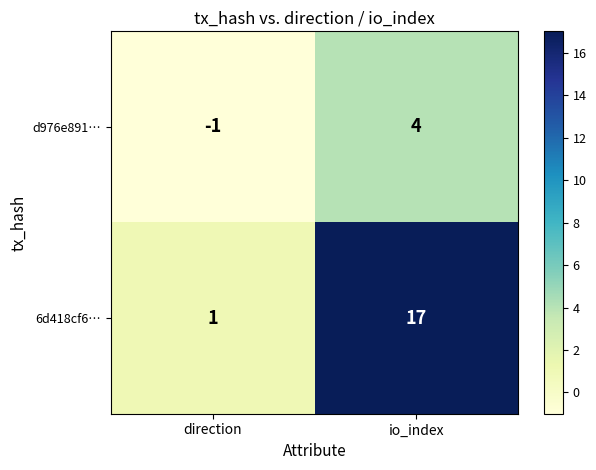

What is the sum of the d976e891… values at direction and io_index?

3